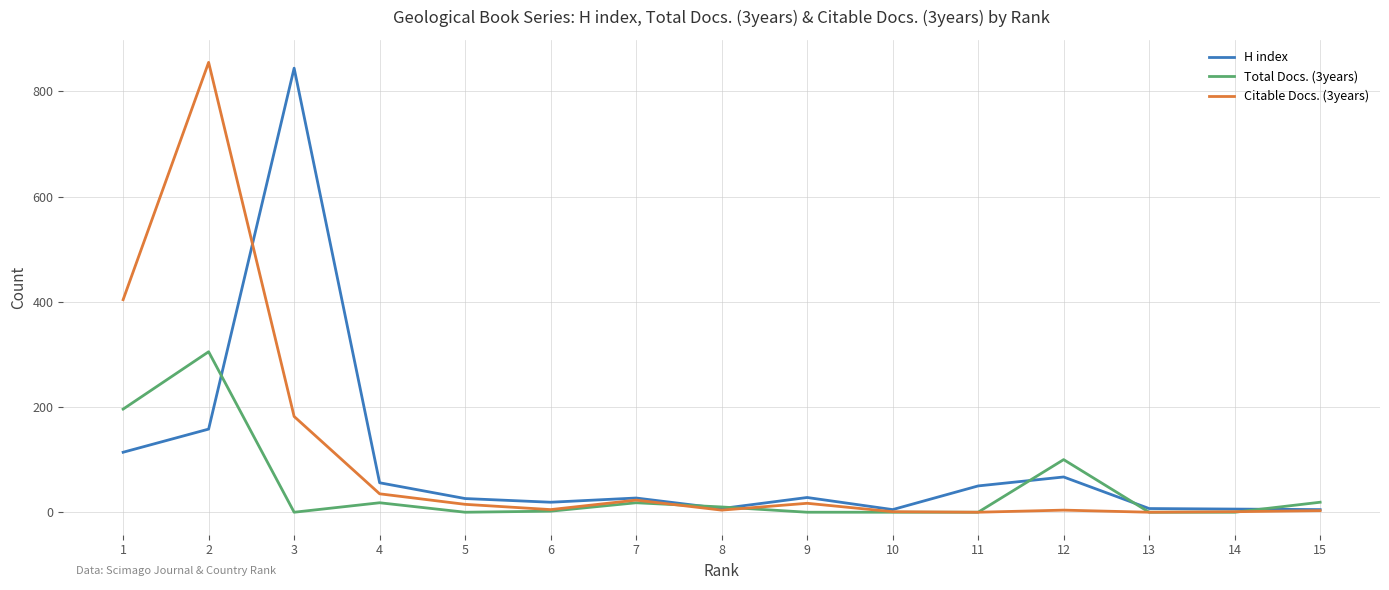

What is the difference between the maximum and second lowest values in the Citable Docs. (3years) series?

855